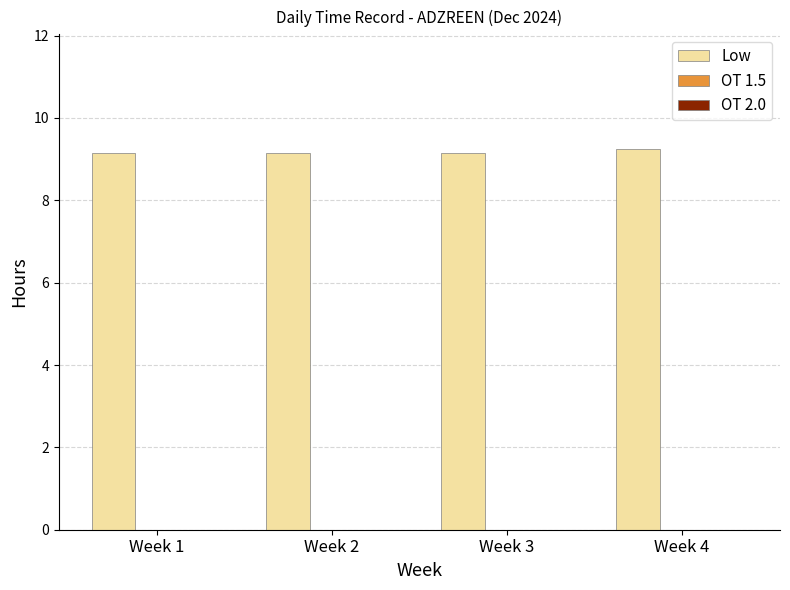

Are the bars grouped side by side (vs. stacked)?

No